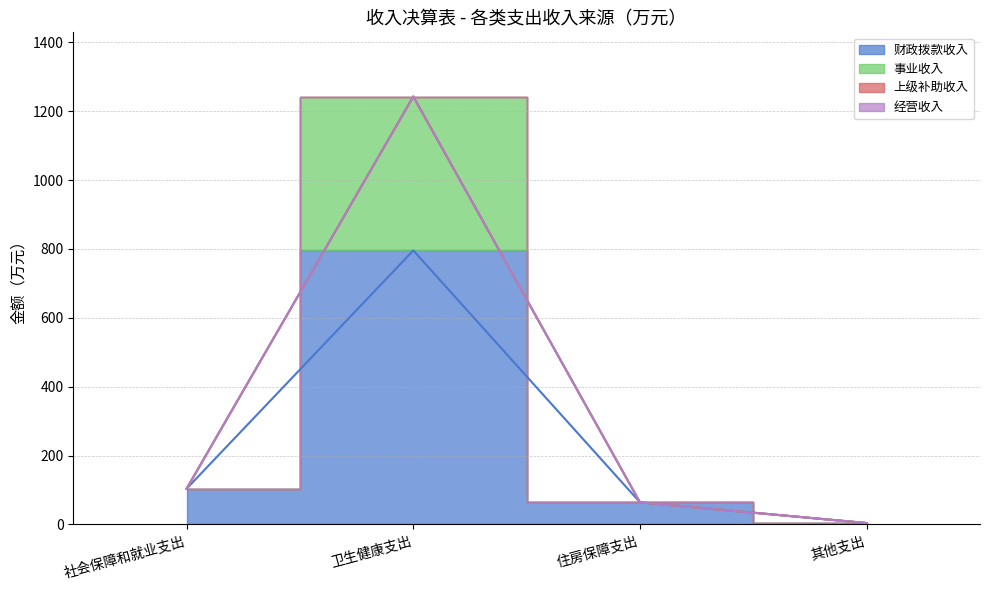

The value of 财政拨款收入 at 住房保障支出 is 18.8. True or false?

False